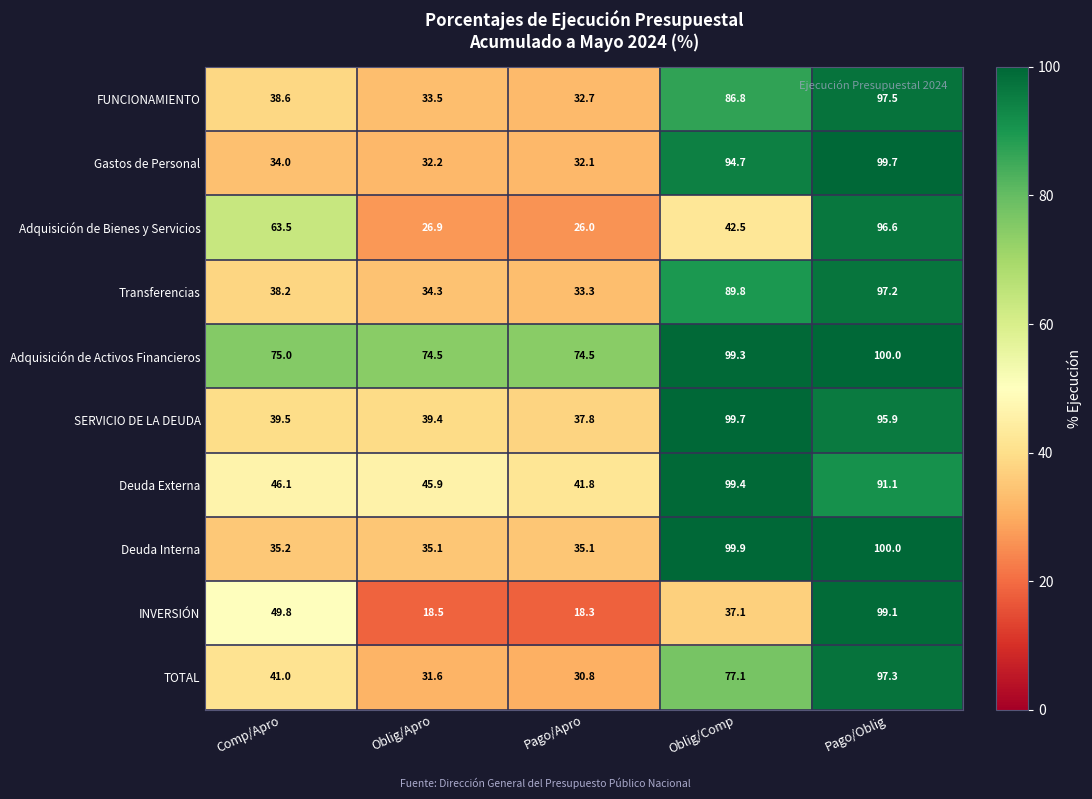

What is the sum of all INVERSIÓN values?

222.8